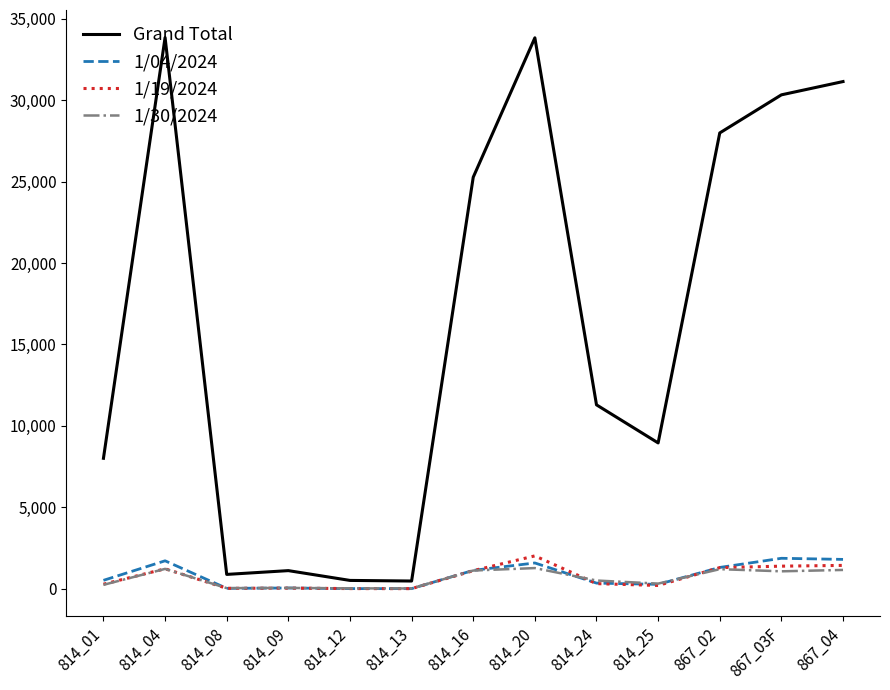

At how many categories does at least one series exceed 31810?

2